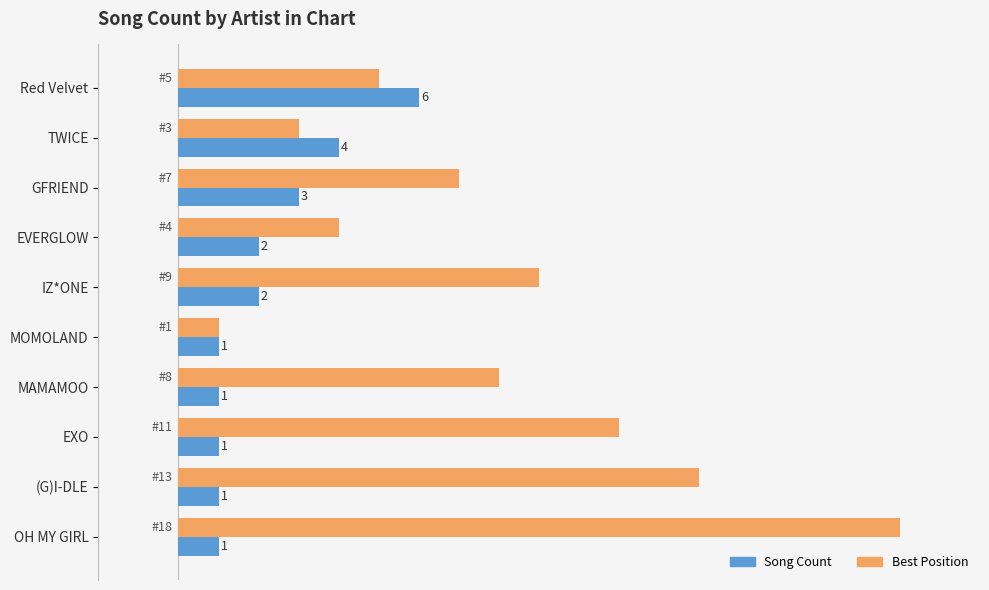

What are all the series names shown in the legend?

Song Count, Best Position